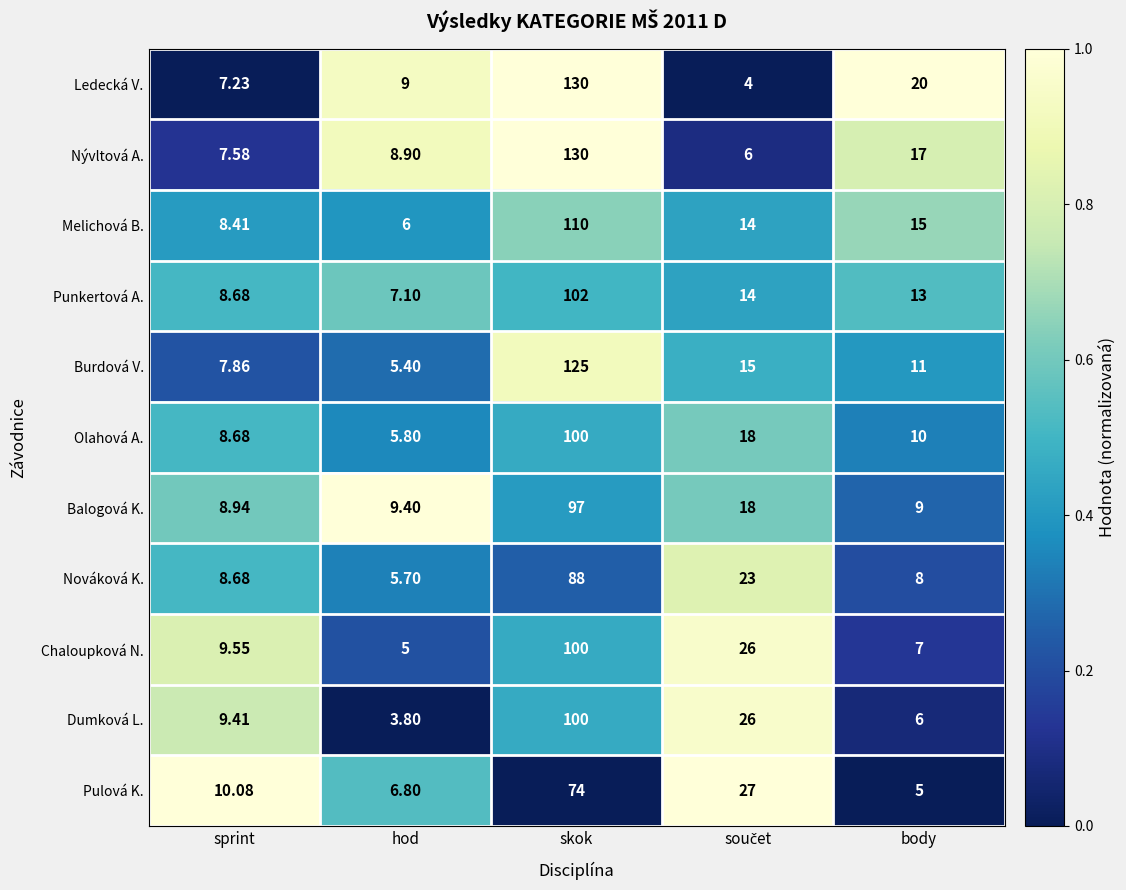

Which label corresponds to the smallest value in the chart?

hod